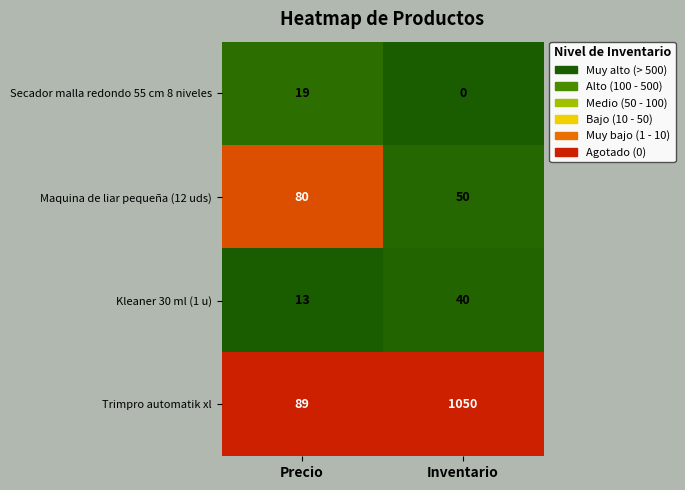

Reading left to right, extract all data points from this chart.

Secador malla redondo 55 cm 8 niveles: Precio=19	Inventario=0
Maquina de liar pequeña (12 uds): Precio=80	Inventario=50
Kleaner 30 ml (1 u): Precio=13	Inventario=40
Trimpro automatik xl: Precio=89	Inventario=1050